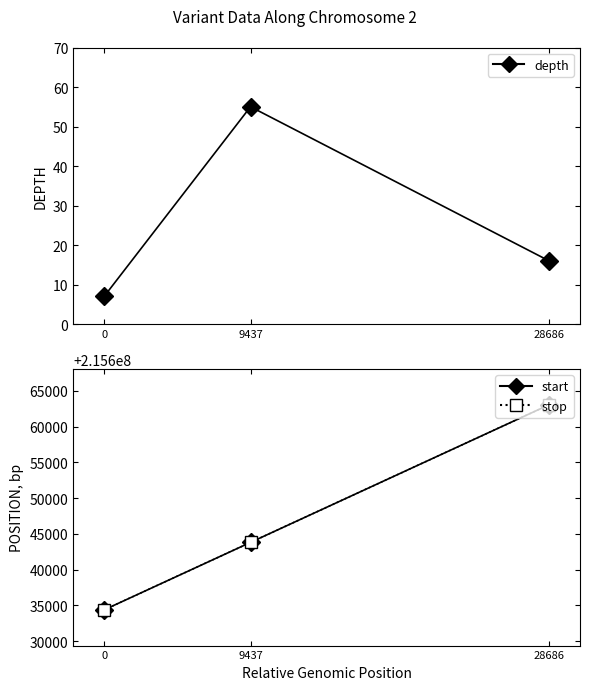

Reading right to left, extract all data points from this chart.

depth: 28686=16	9437=55	0=7
start: 28686=215663046	9437=215643797	0=215634360
stop: 28686=215663047	9437=215643798	0=215634361